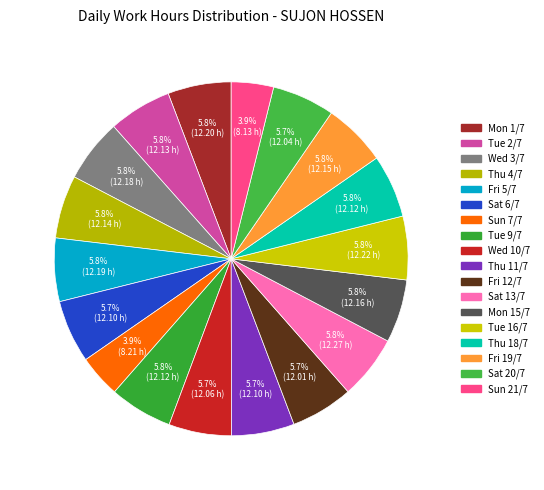

The Mon 15/7 slice represents 6% of the pie. True or false?

True